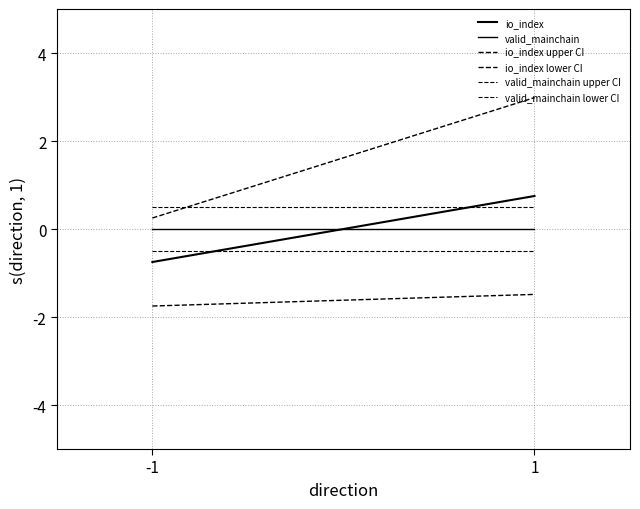

Rank the series by their maximum value, from lowest to highest.

io_index lower CI, valid_mainchain lower CI, valid_mainchain, valid_mainchain upper CI, io_index, io_index upper CI